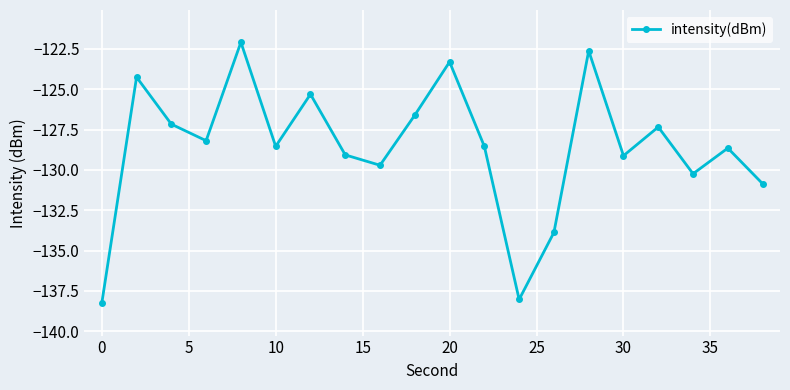

What is the smallest value displayed?

-138.3